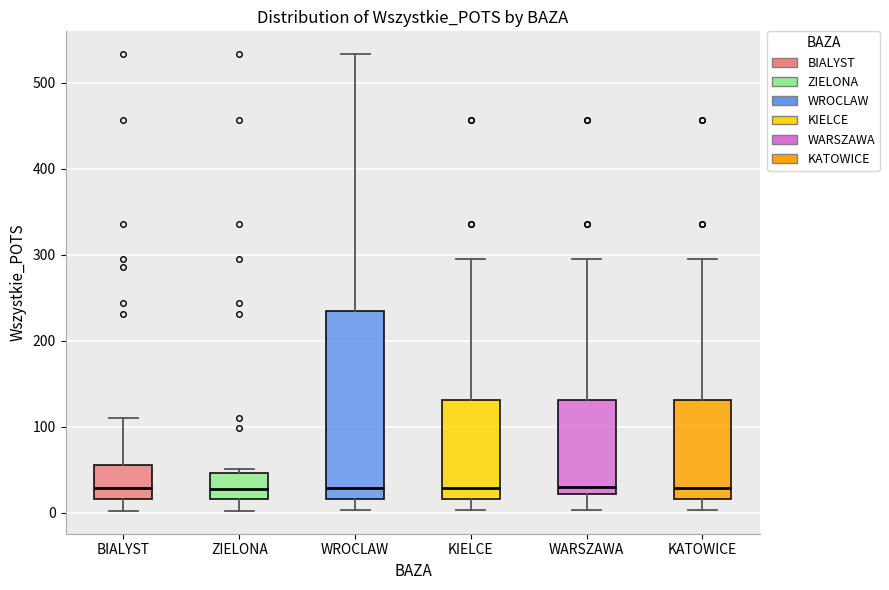

Where does the lower whisker of the box for BIALYST end on the y-axis? The values are not printed on the chart, so give them approximately, as read against the axis.

0